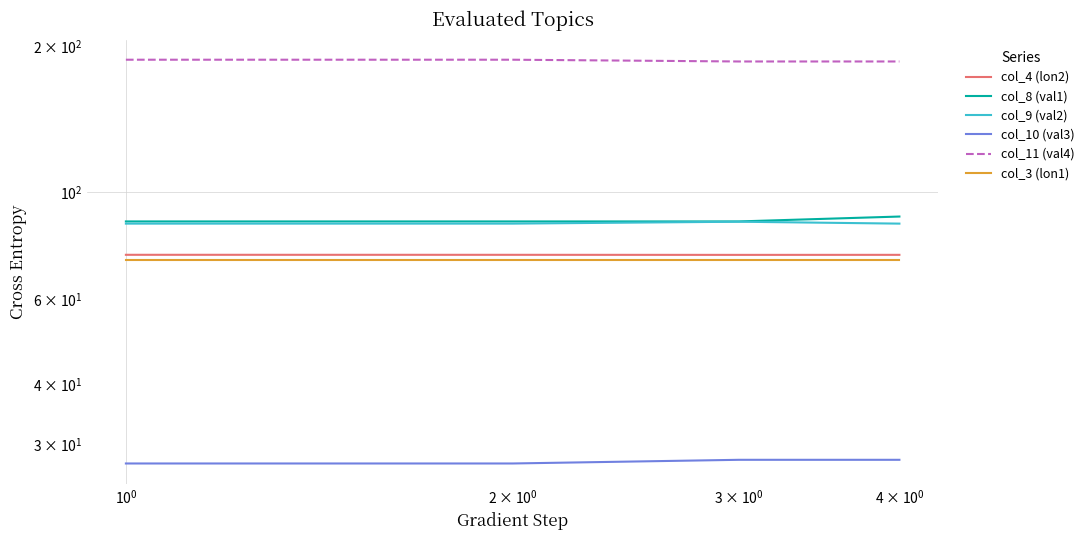

The col_9 (val2) series shows 134.0 at $\mathdefault{10^{1}}$. True or false?

False